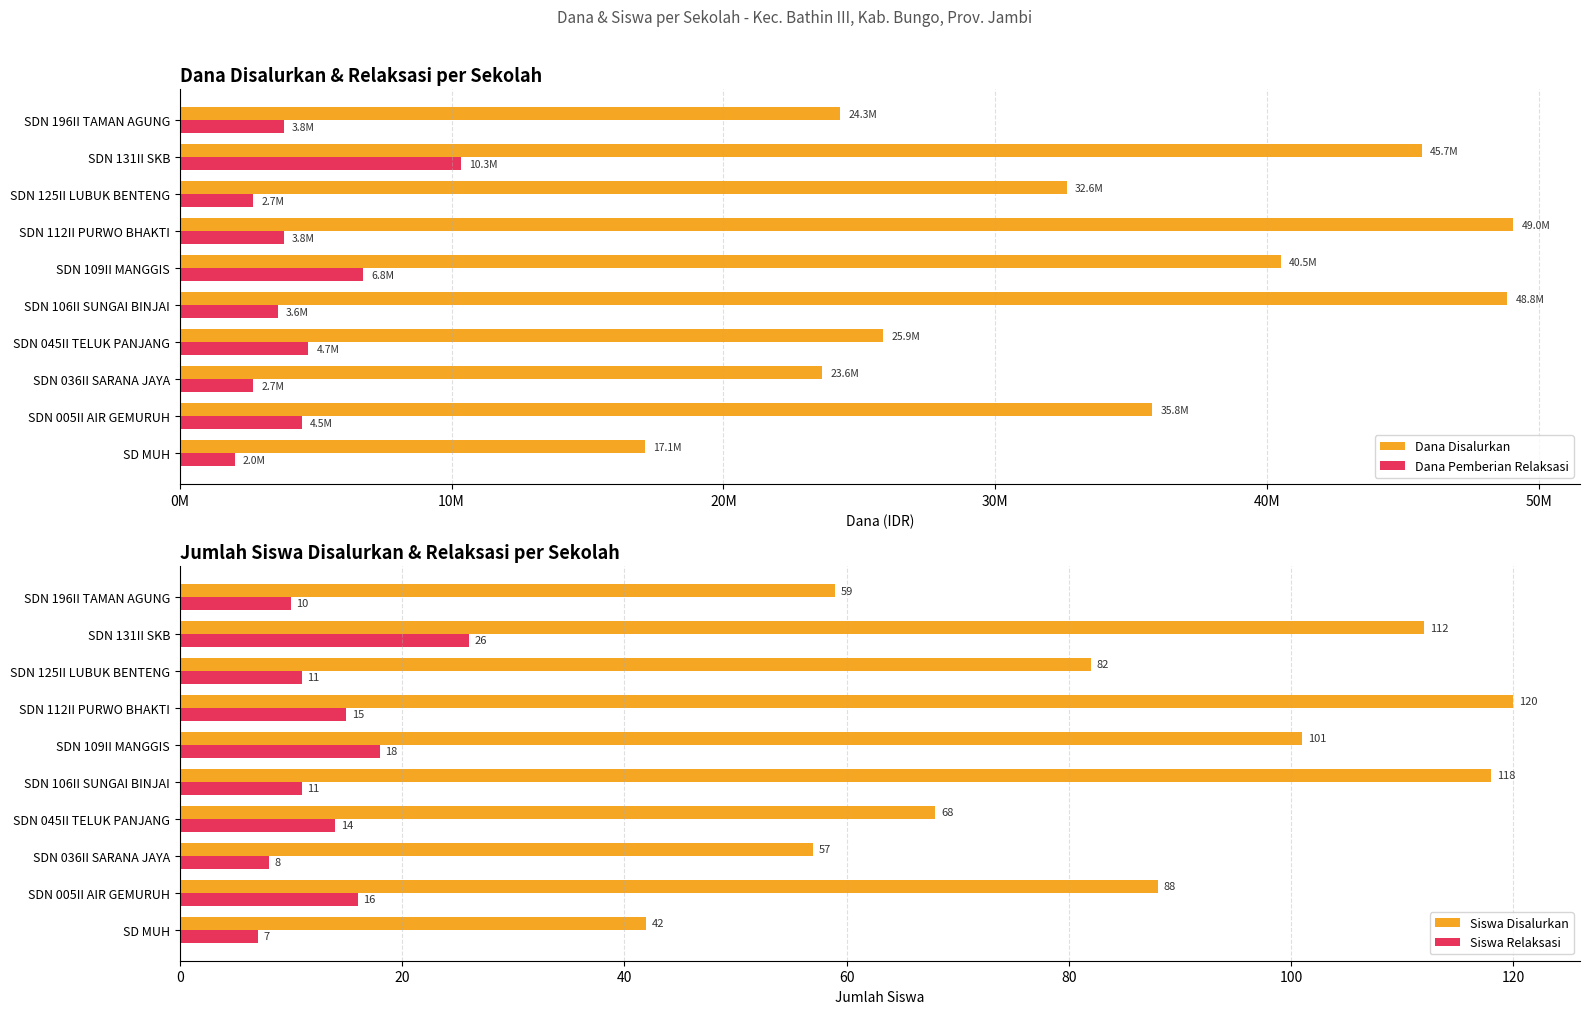

What is the difference between the Siswa Disalurkan values at SDN 112II PURWO BHAKTI and SDN 005II AIR GEMURUH?

32